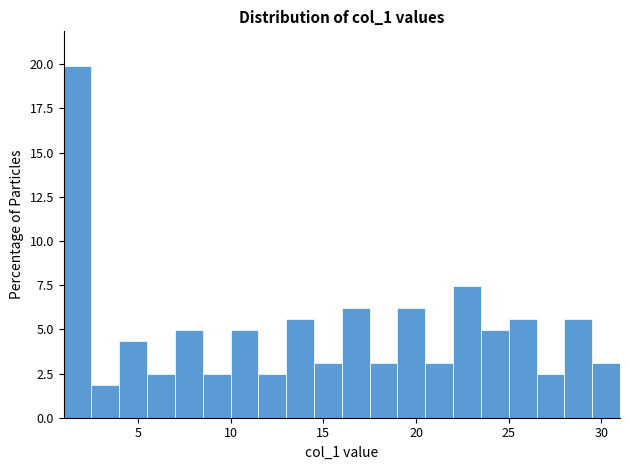

Around what value on the x-axis is the tallest bar? Give the approximate position of its centre, as read against the axis.

2.0